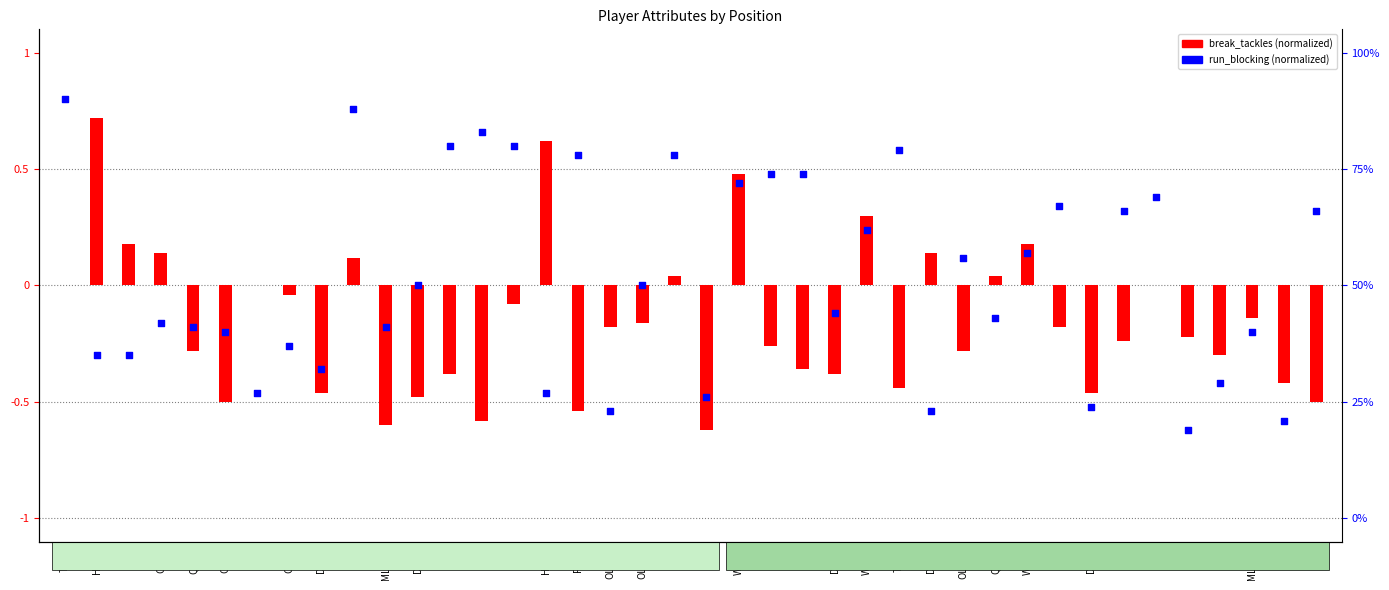

At which category is the sum across all series the highest?

WR-1